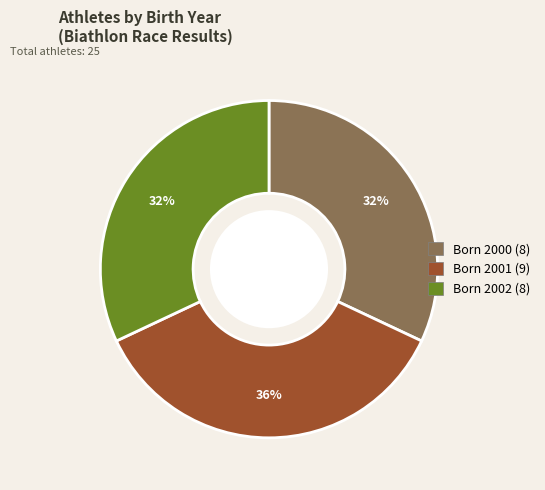

To the nearest percent, what is the difference between the largest and smallest slice percentages?

4%